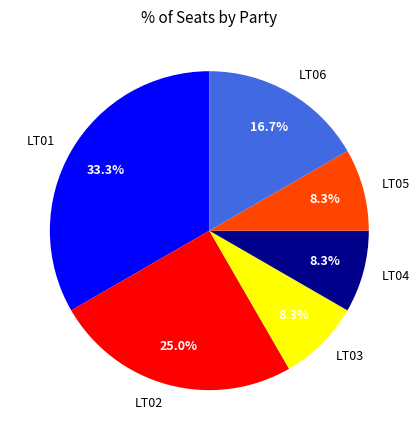

What percentage is the LT06 slice, to the nearest percent?

17%